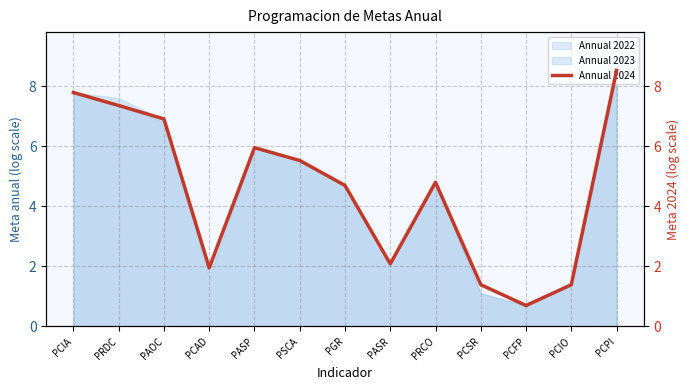

Does the chart have visible grid lines?

Yes